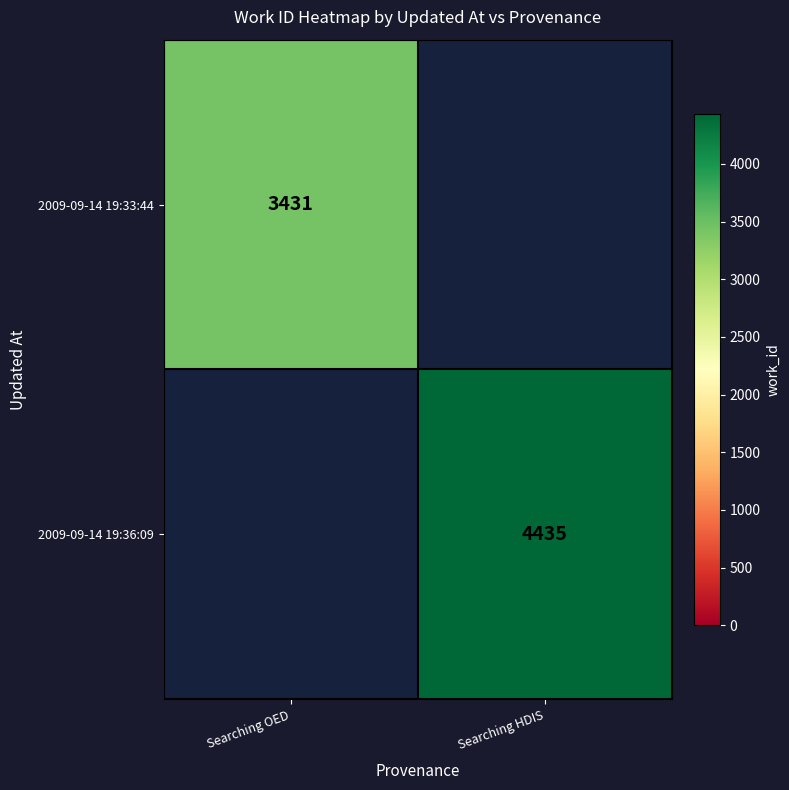

True or false: 2009-09-14 19:36:09 has a value of 1318 at Searching HDIS.

False